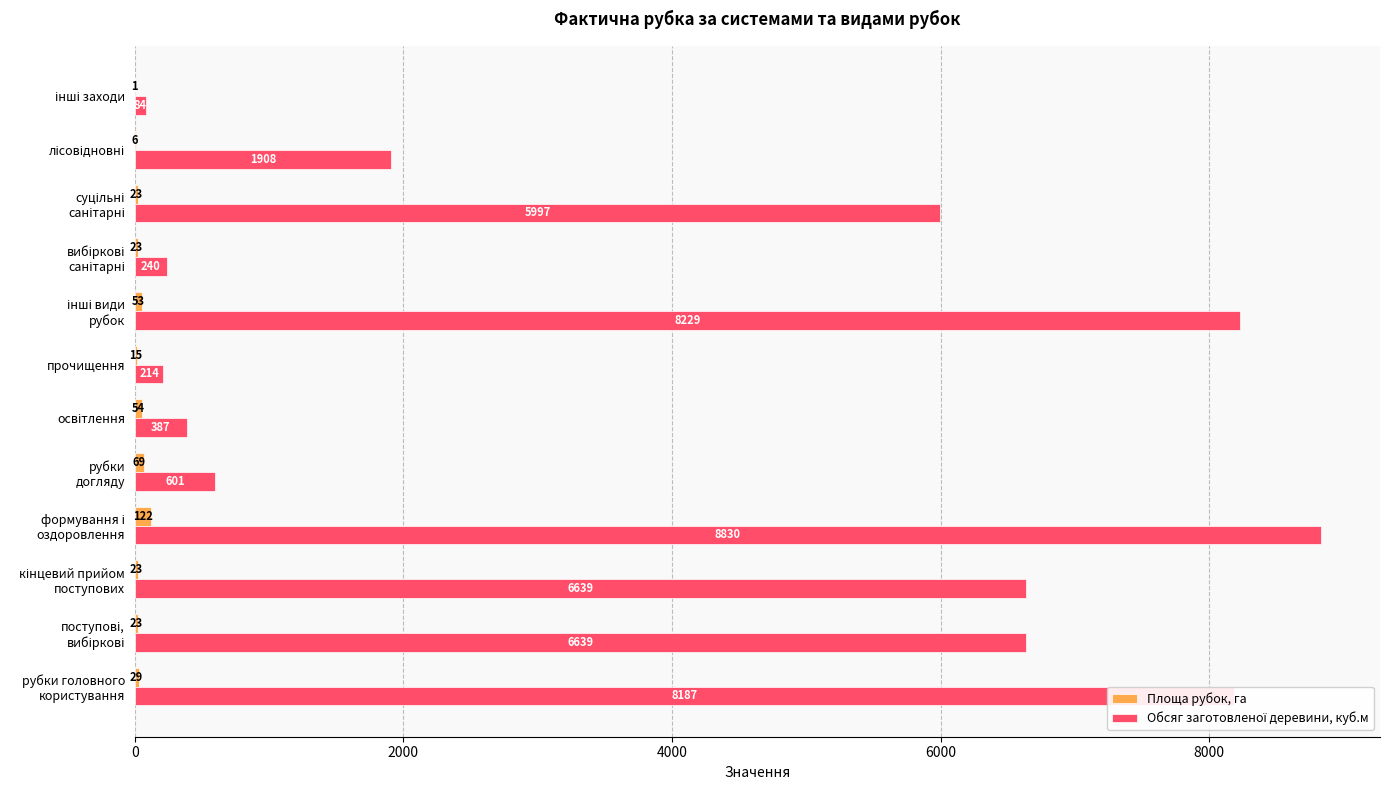

Count the number of categories in the chart.

12